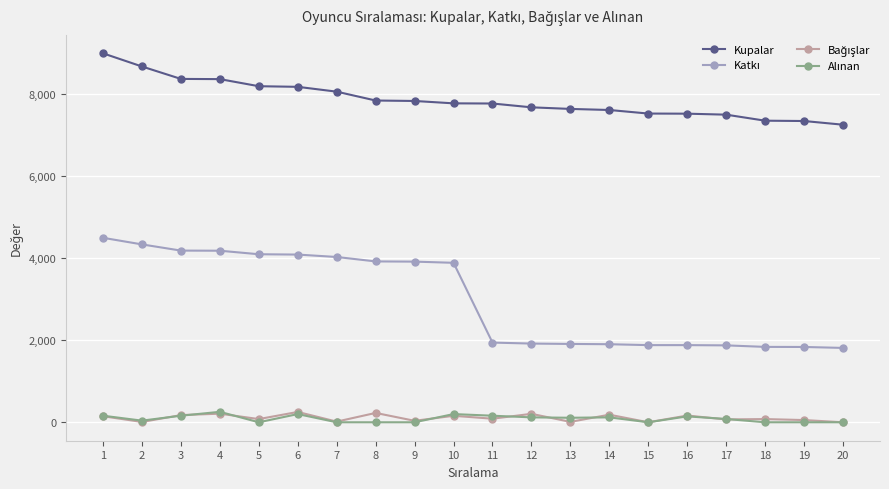

Which series has the largest total across all categories?

Kupalar